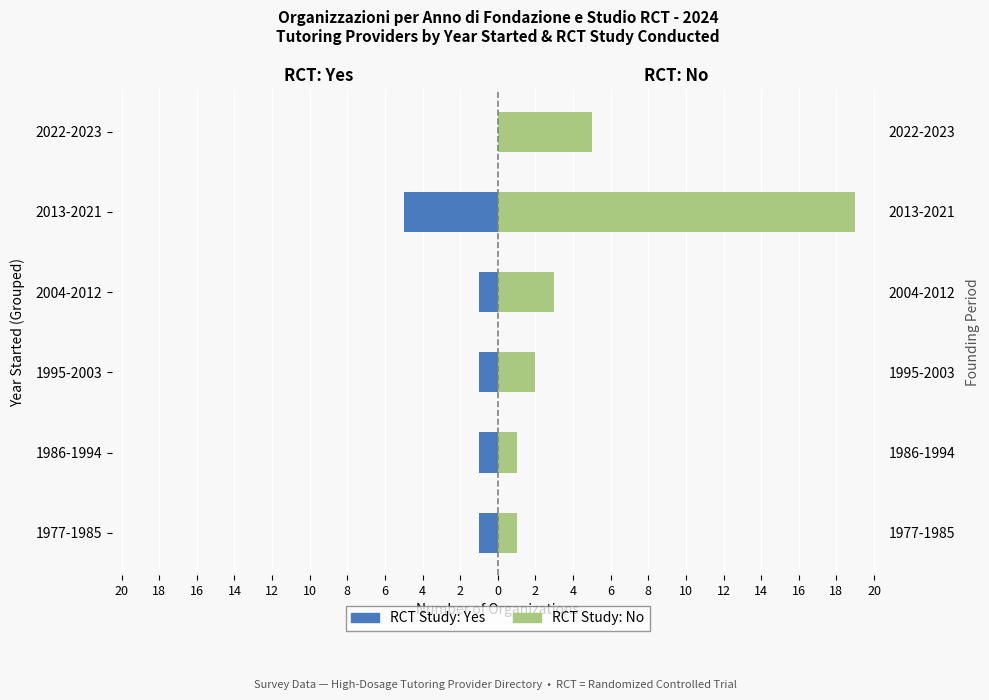

Between 1986-1994 and 2004-2012, which series saw the biggest shift?

RCT: No